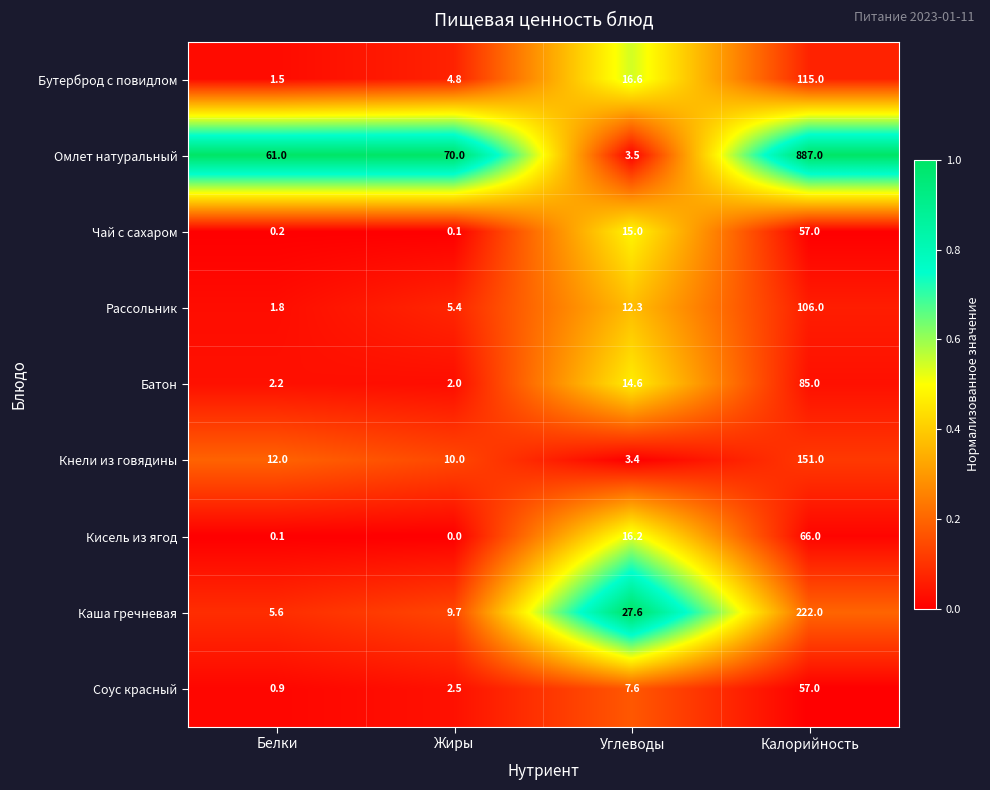

Which series has the widest spread of values?

Омлет натуральный